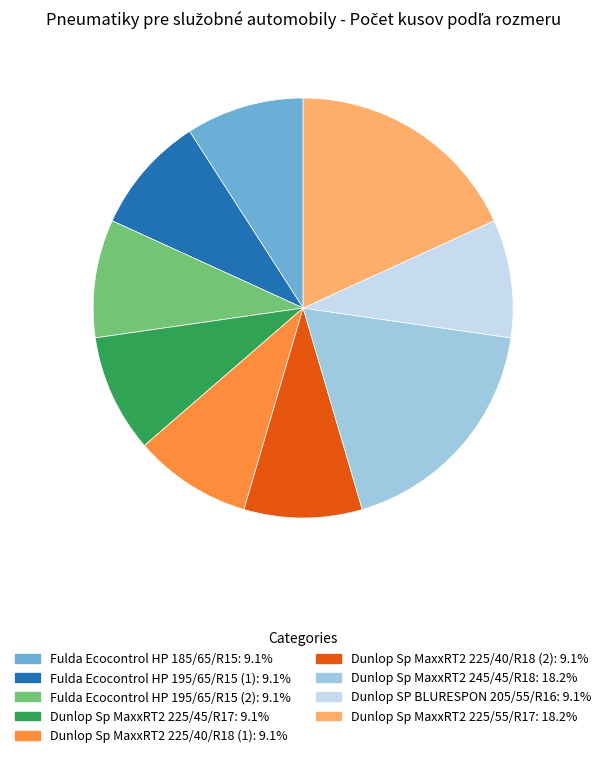

Is there any slice that represents more than half of the pie?

No